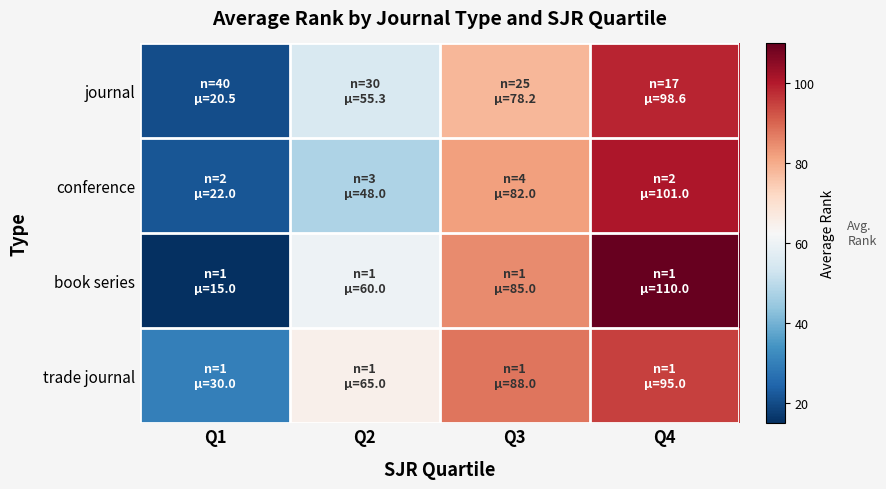

Rank the series by their maximum value, from highest to lowest.

book series, conference, journal, trade journal